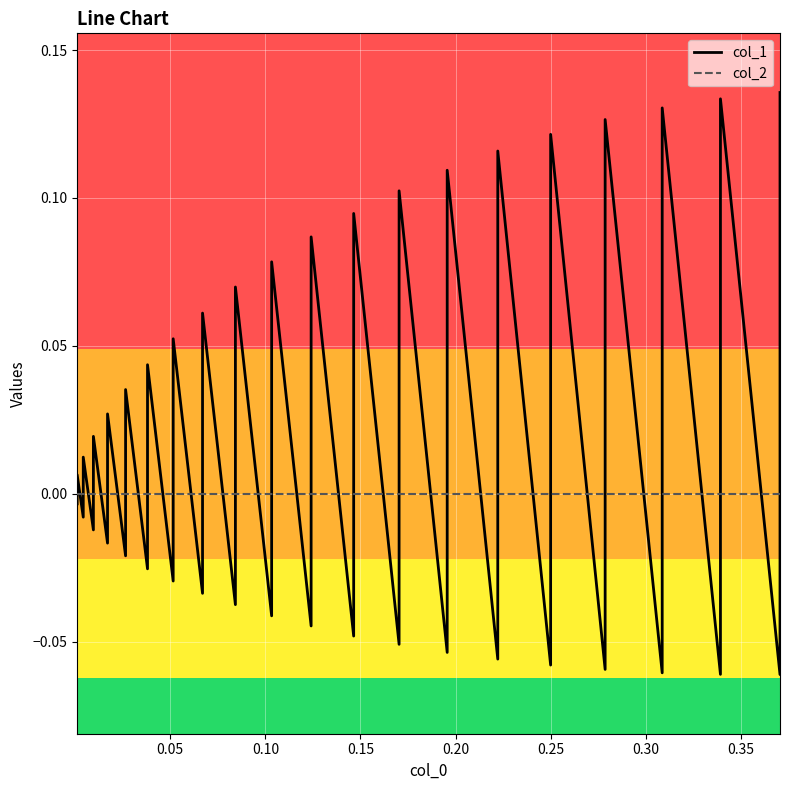

The value of col_2 at 0.30 is 0.0. True or false?

True